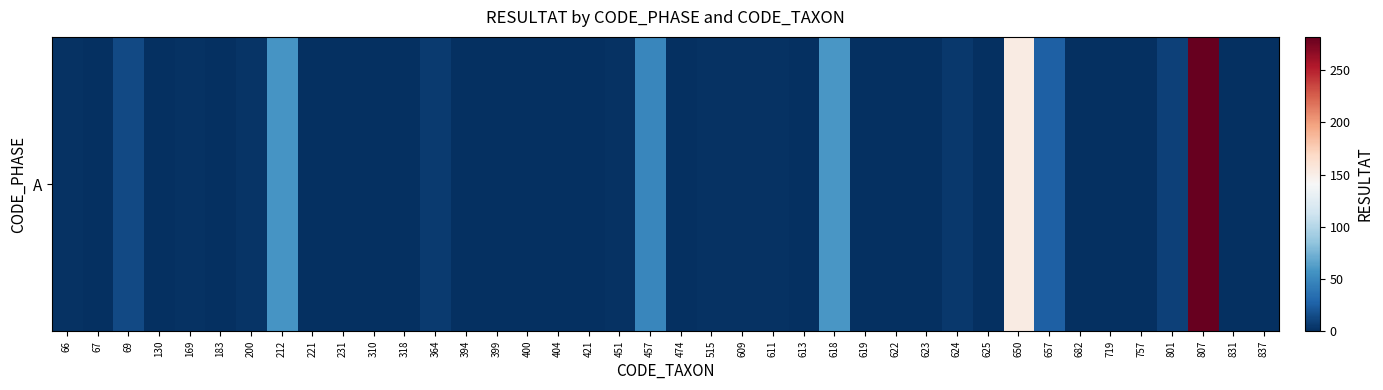

How many data points are less than 1?

17